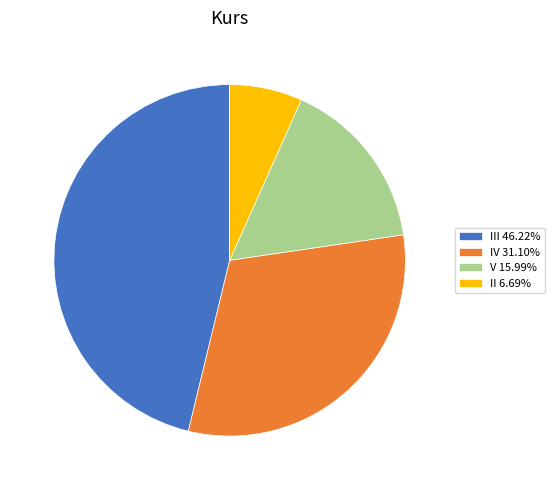

Do II 6.69% and IV 31.10% together represent more than half of the pie?

No